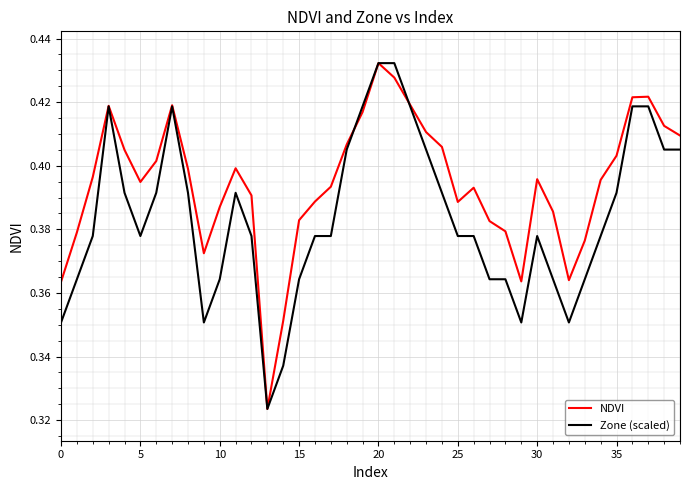

List the series in order of their overall mean, lowest first.

Zone (scaled), NDVI